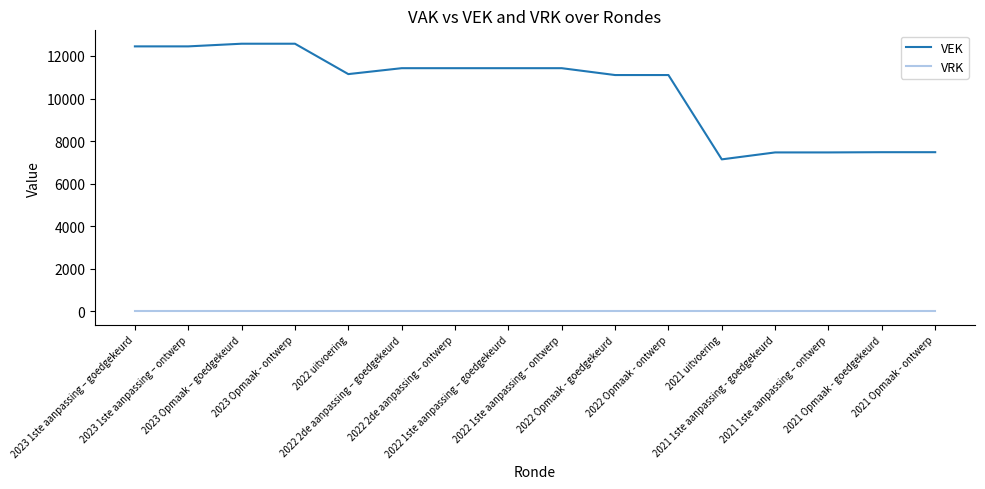

Which series changed the most between 2022 uitvoering and 2021 Opmaak - ontwerp?

VEK